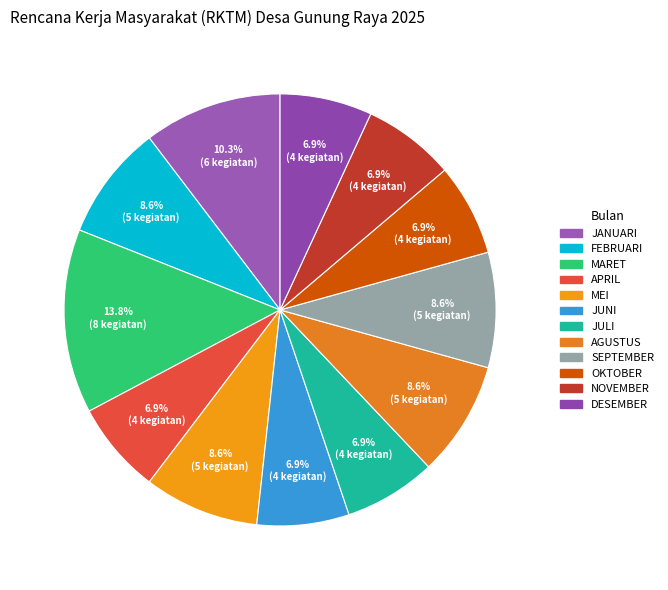

What percentage is the JULI slice, to the nearest percent?

7%